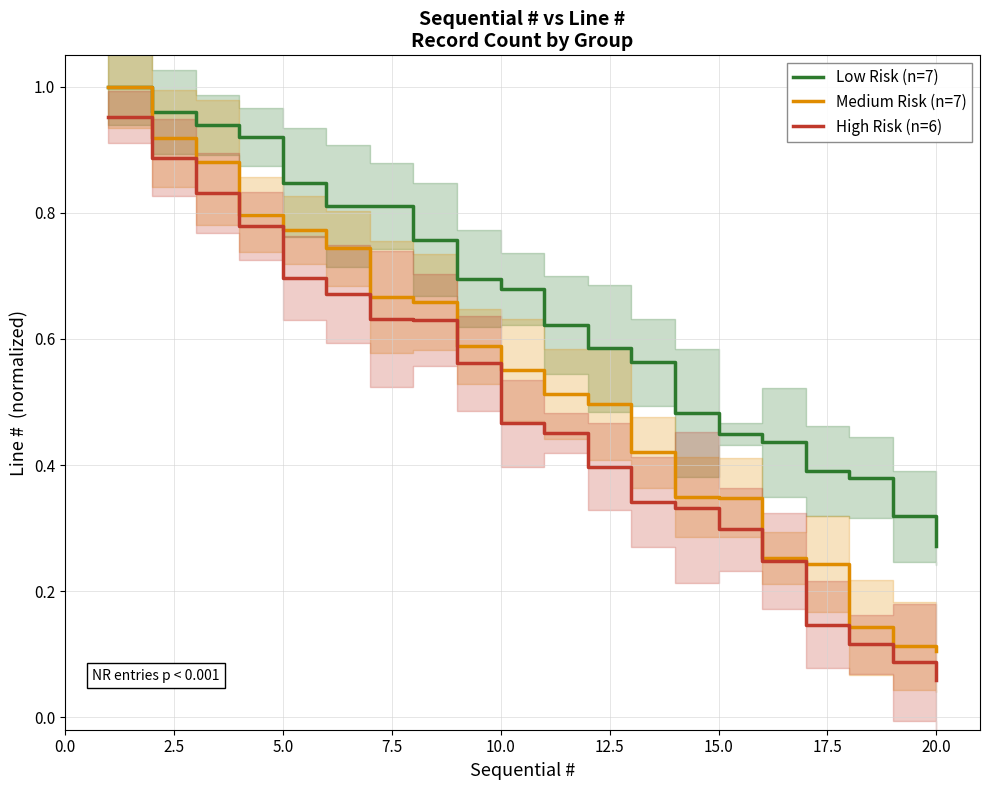

Which category has the lowest value in the High Risk (n=6) series?

20.0